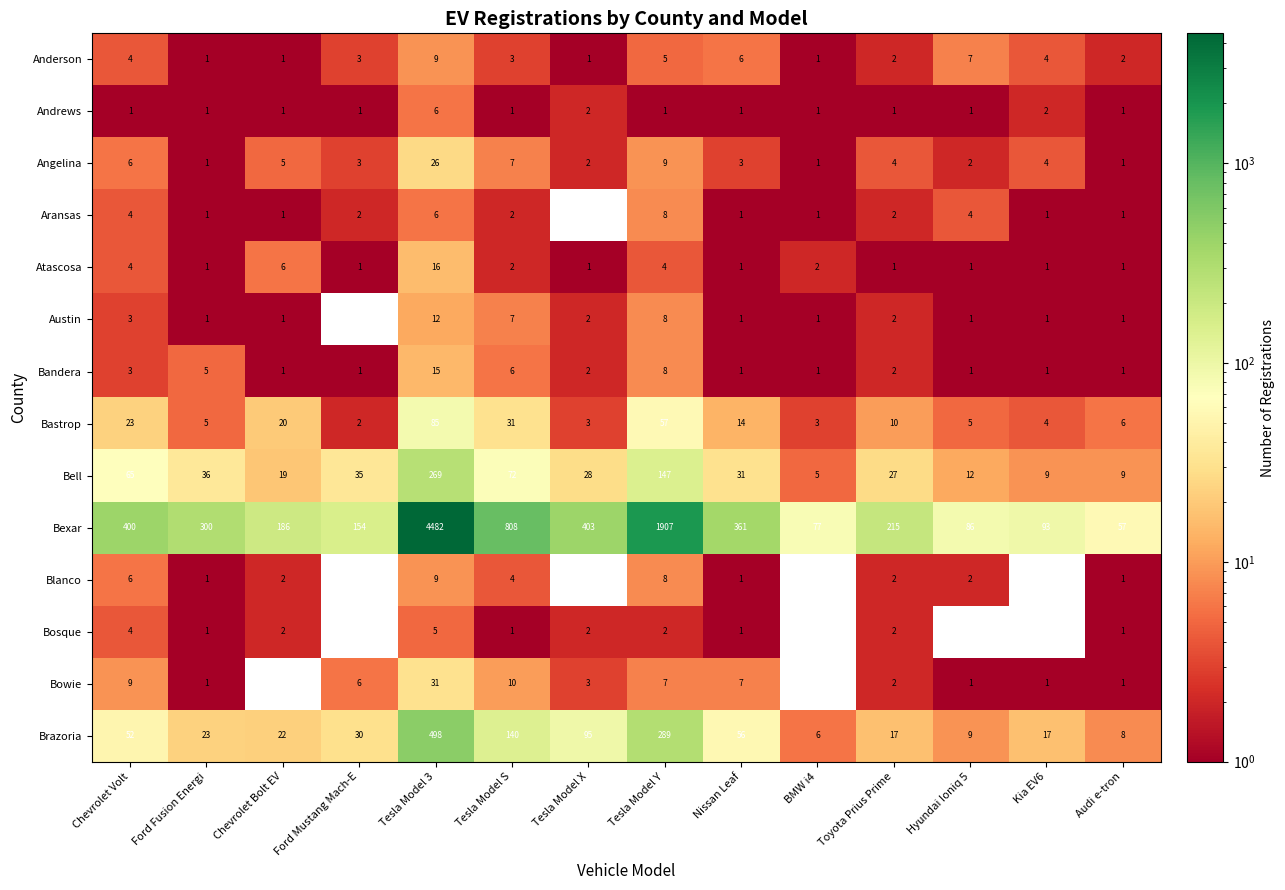

What is the difference between the highest and lowest values at Tesla Model S?

807